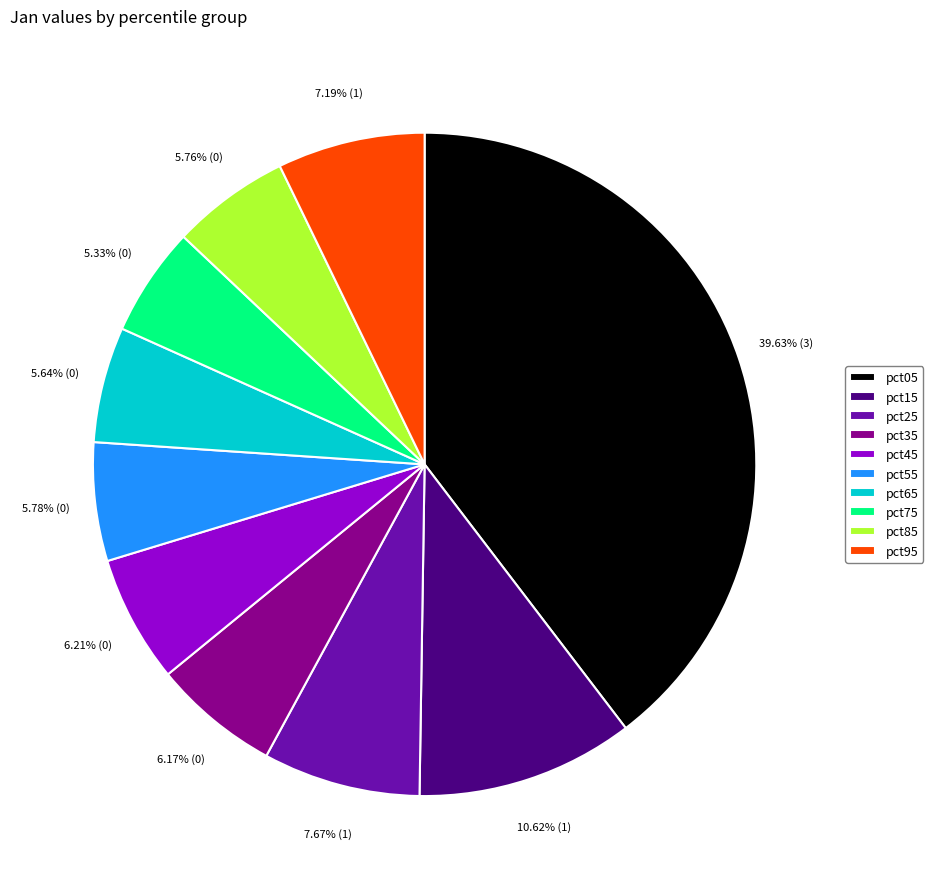

Which category has the biggest portion of the pie?

pct05